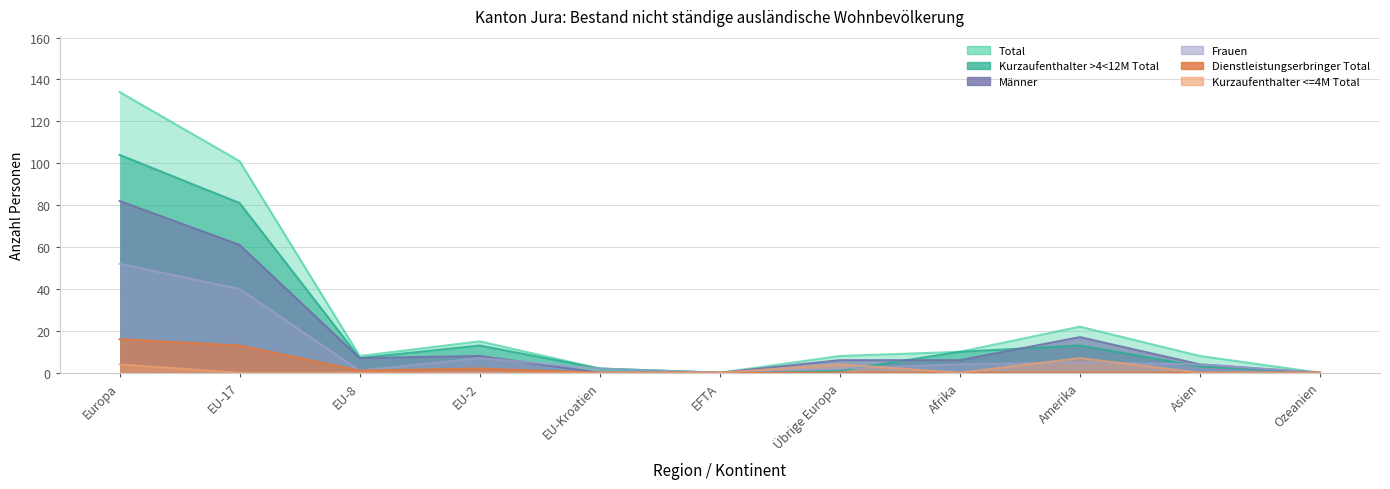

How many values in the Kurzaufenthalter <=4M Total series exceed 0?

3